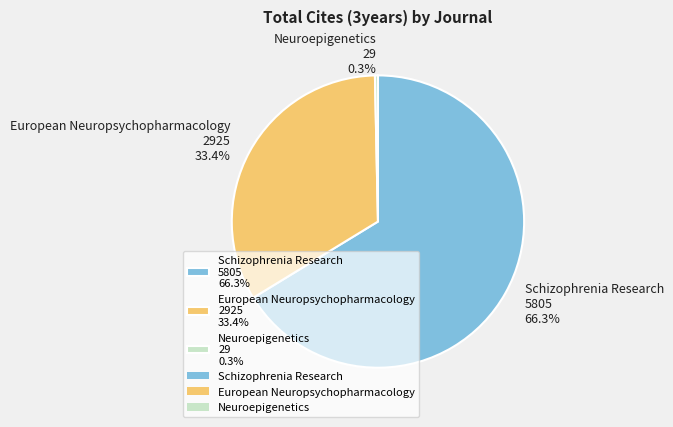

Is it true that Neuroepigenetics is 8% of the pie?

False